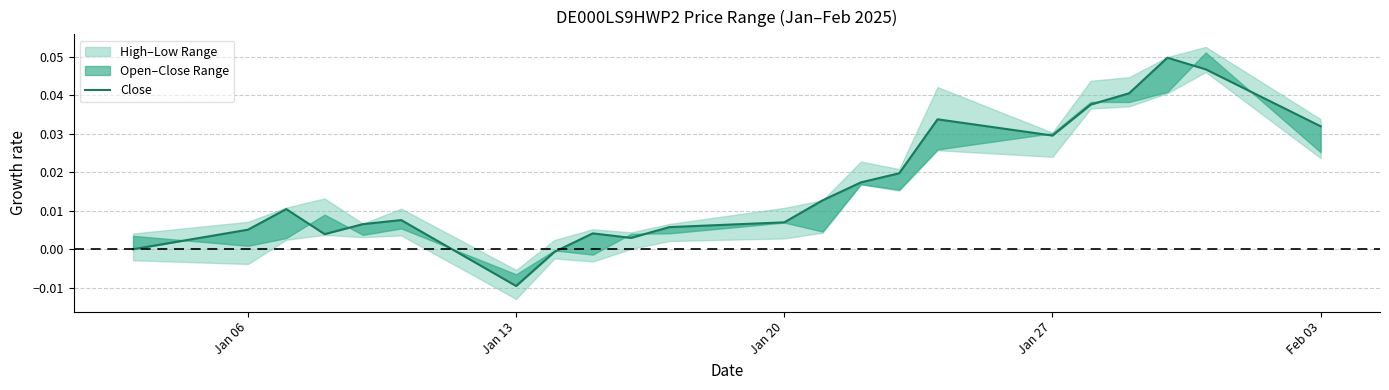

True or false: the data shows 0.0 at Jan 27.

True